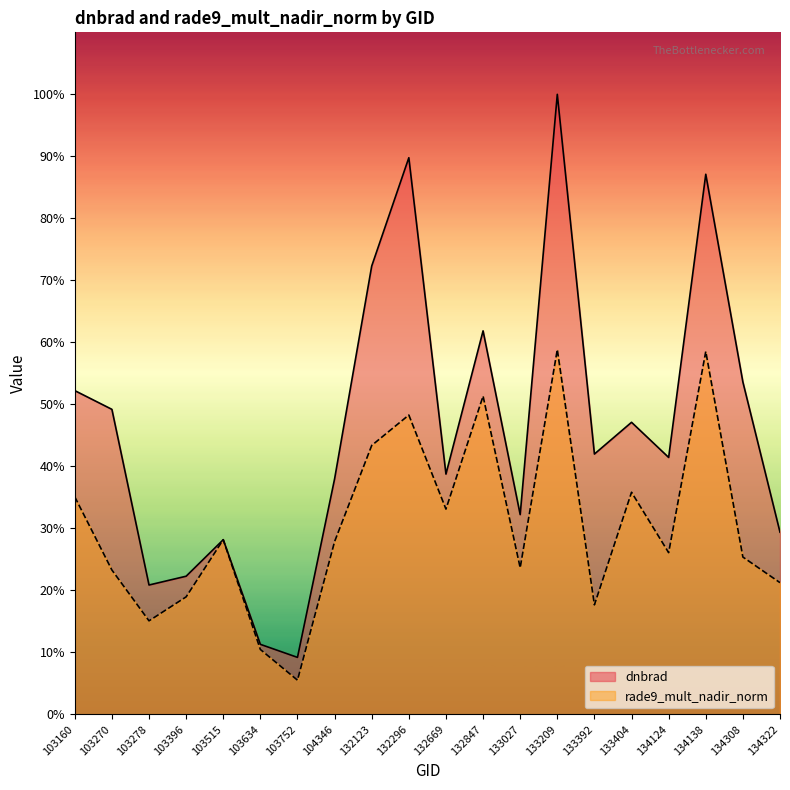

Where is the first local minimum for rade9_mult_nadir_norm?

103278